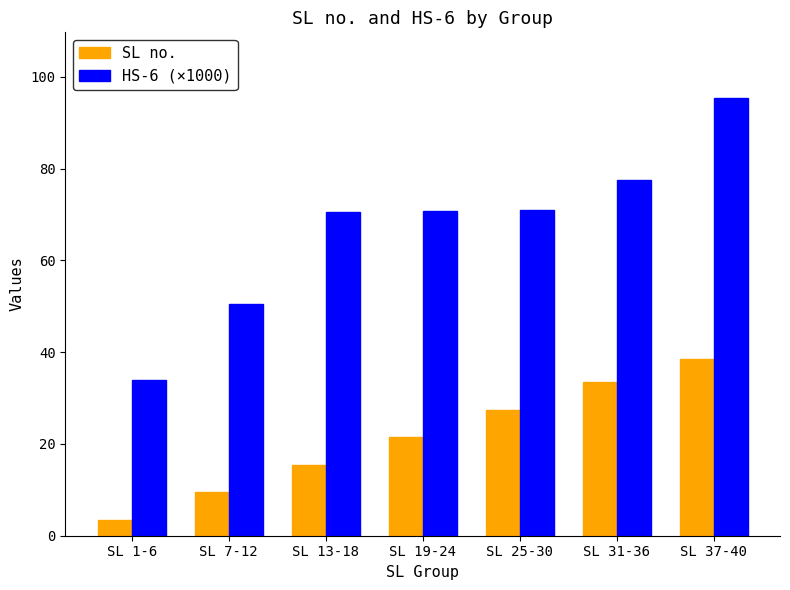

Where is SL no. nearest to the value 21?

SL 19-24